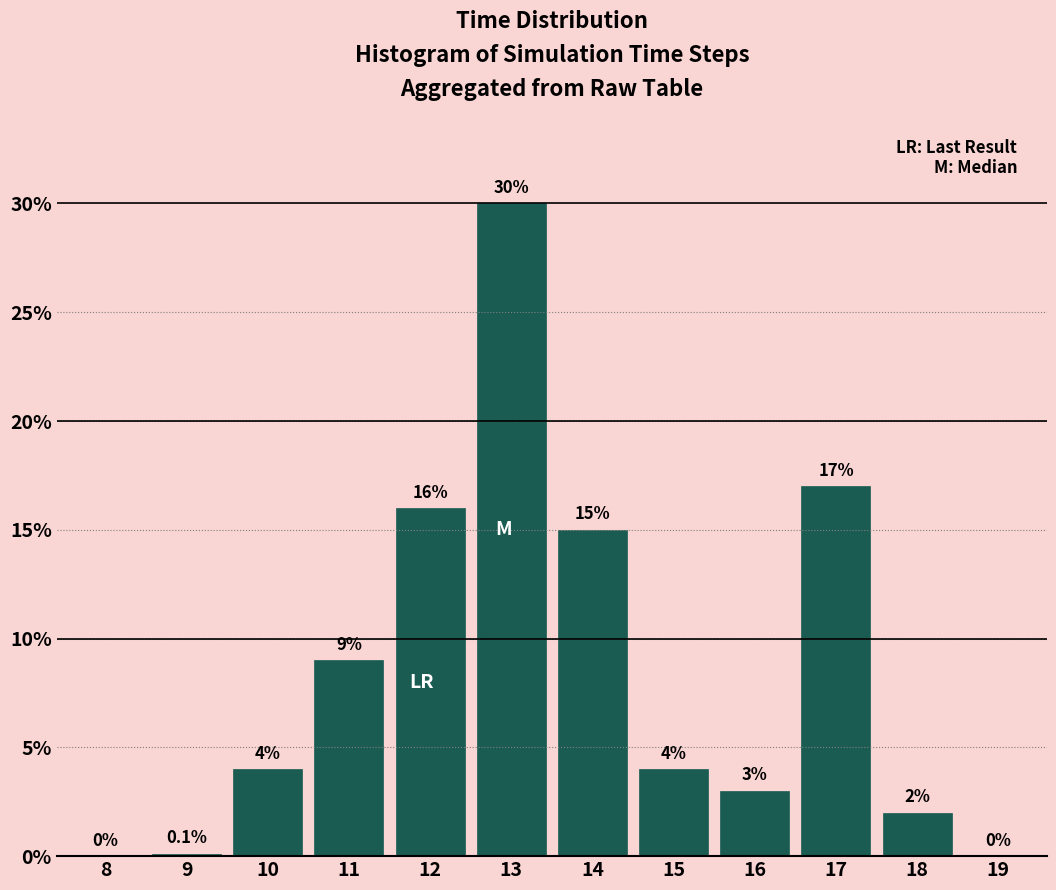

Reading left to right, list all the values displayed in this chart.

8=0.0	9=0.1	10=4.0	11=9.0	12=16.0	13=30.0	14=15.0	15=4.0	16=3.0	17=17.0	18=2.0	19=0.0